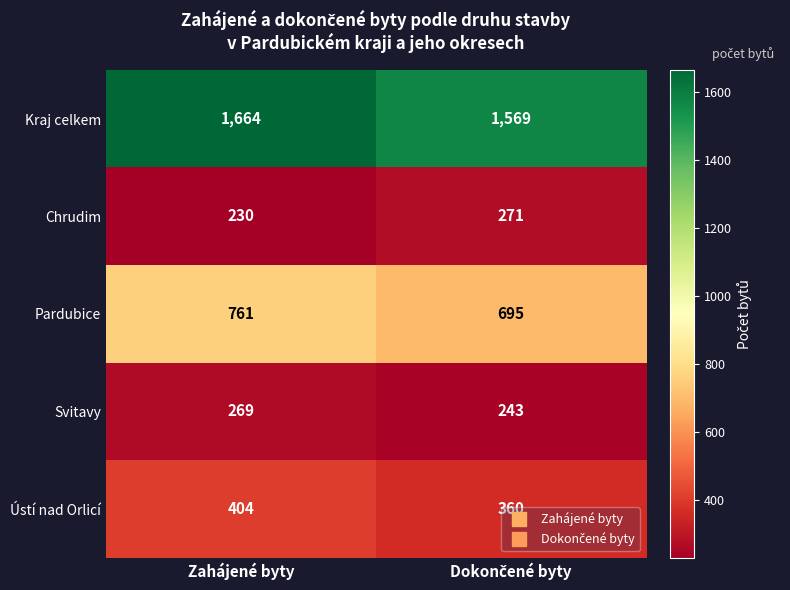

At which category is the sum across all series the highest?

Zahájené byty